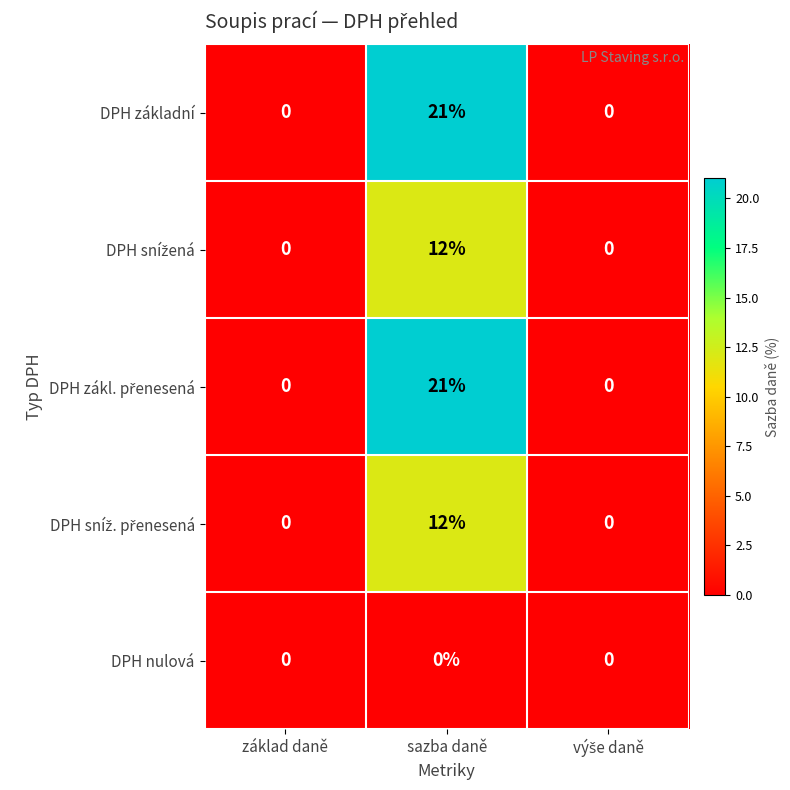

What is the greatest value displayed?

21